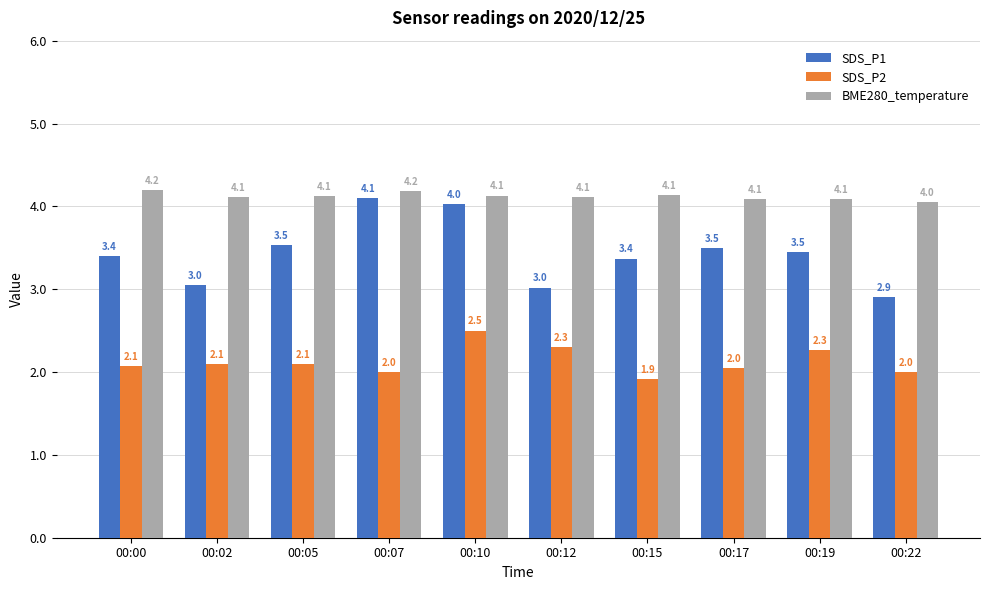

How many bars are there in each group?

3